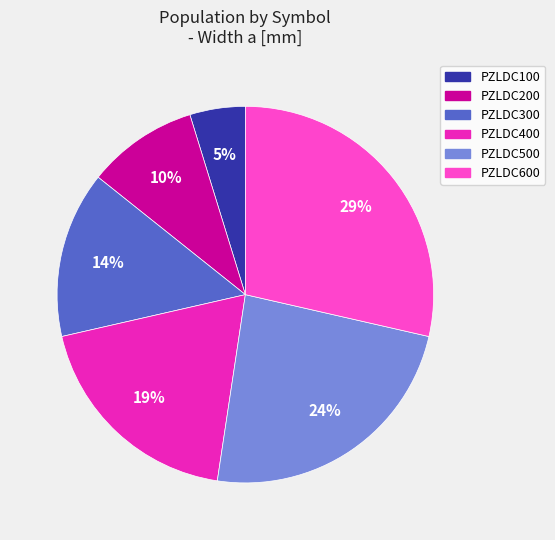

How many segments does this pie chart have?

6